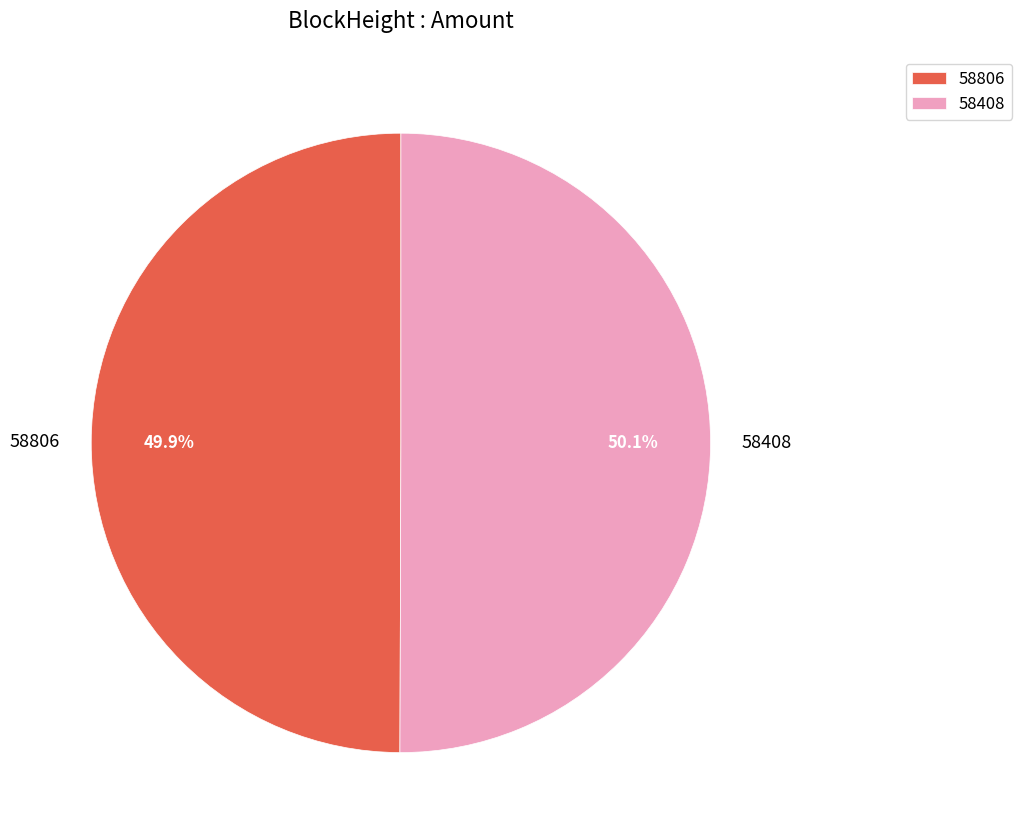

To the nearest percent, what is the combined percentage of 58408 and 58806?

100%